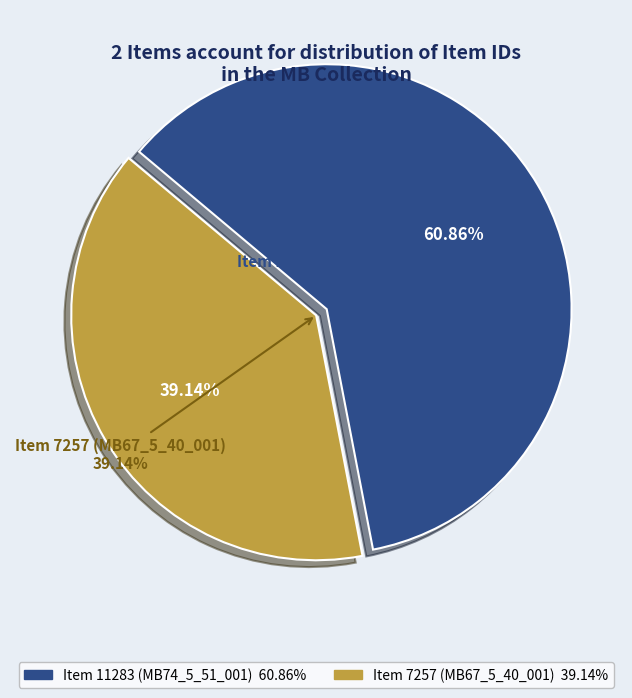

What is the largest slice in the pie chart?

Item 11283 (MB74_5_51_001)